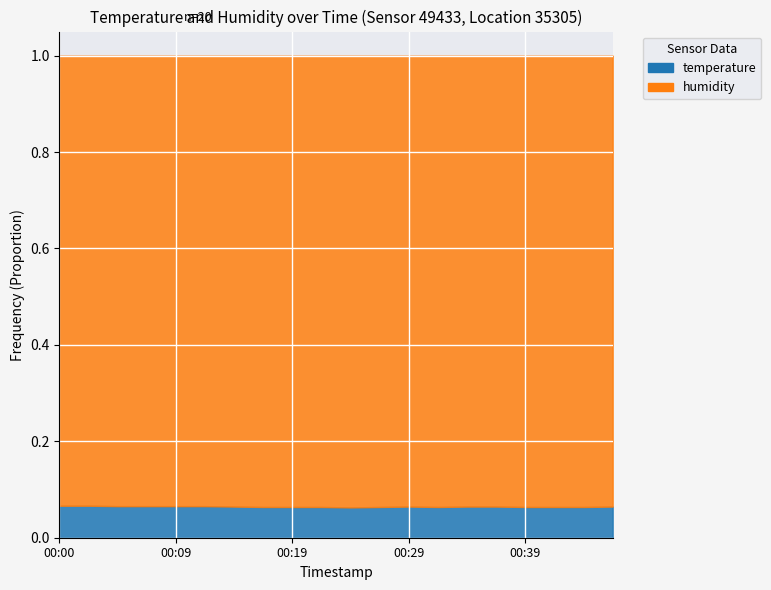

What is the value of the 9th point from the left?

0.1